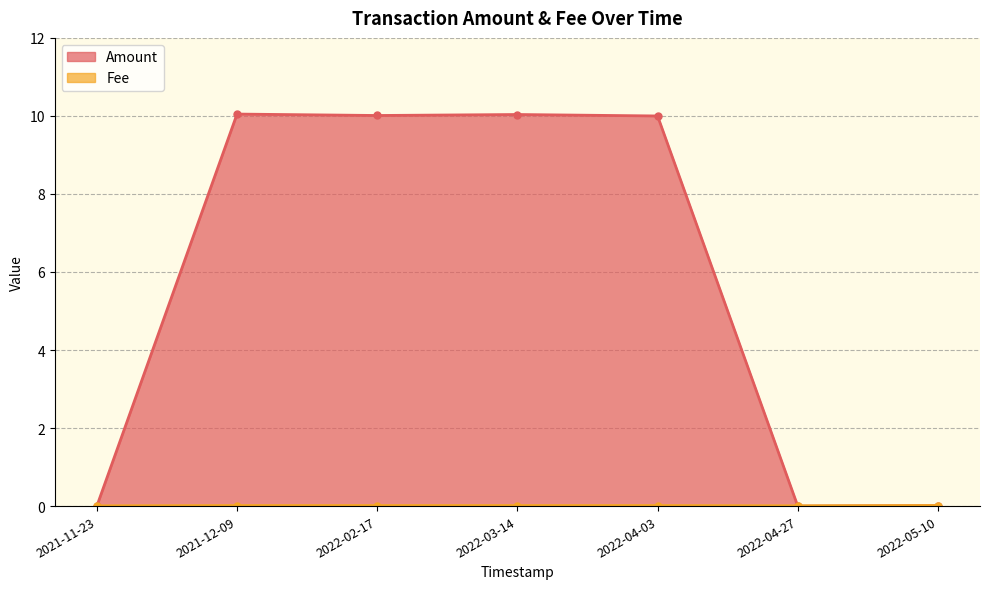

Between 2022-03-14 and 2022-05-10, which series saw the biggest shift?

Amount